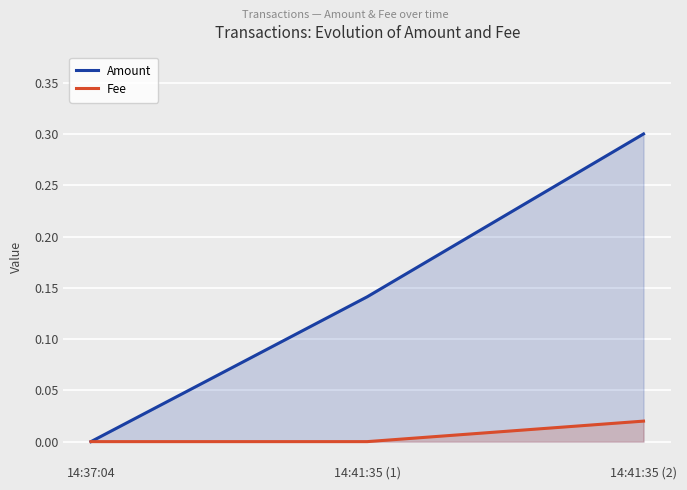

Rank the series by their maximum value, from highest to lowest.

Amount, Fee